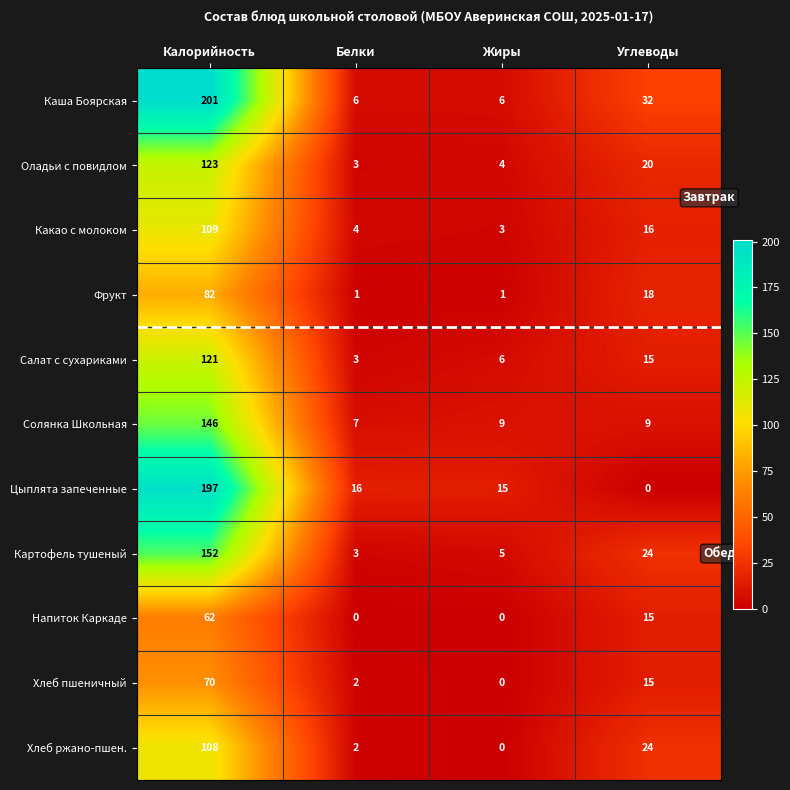

At which label does Солянка Школьная first exceed 9?

Калорийность